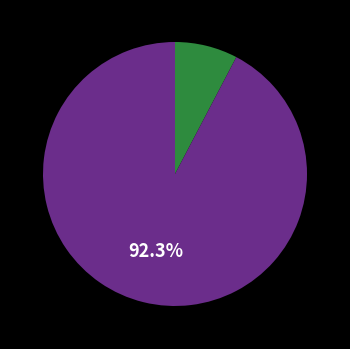

Is there any slice that represents more than half of the pie?

Yes